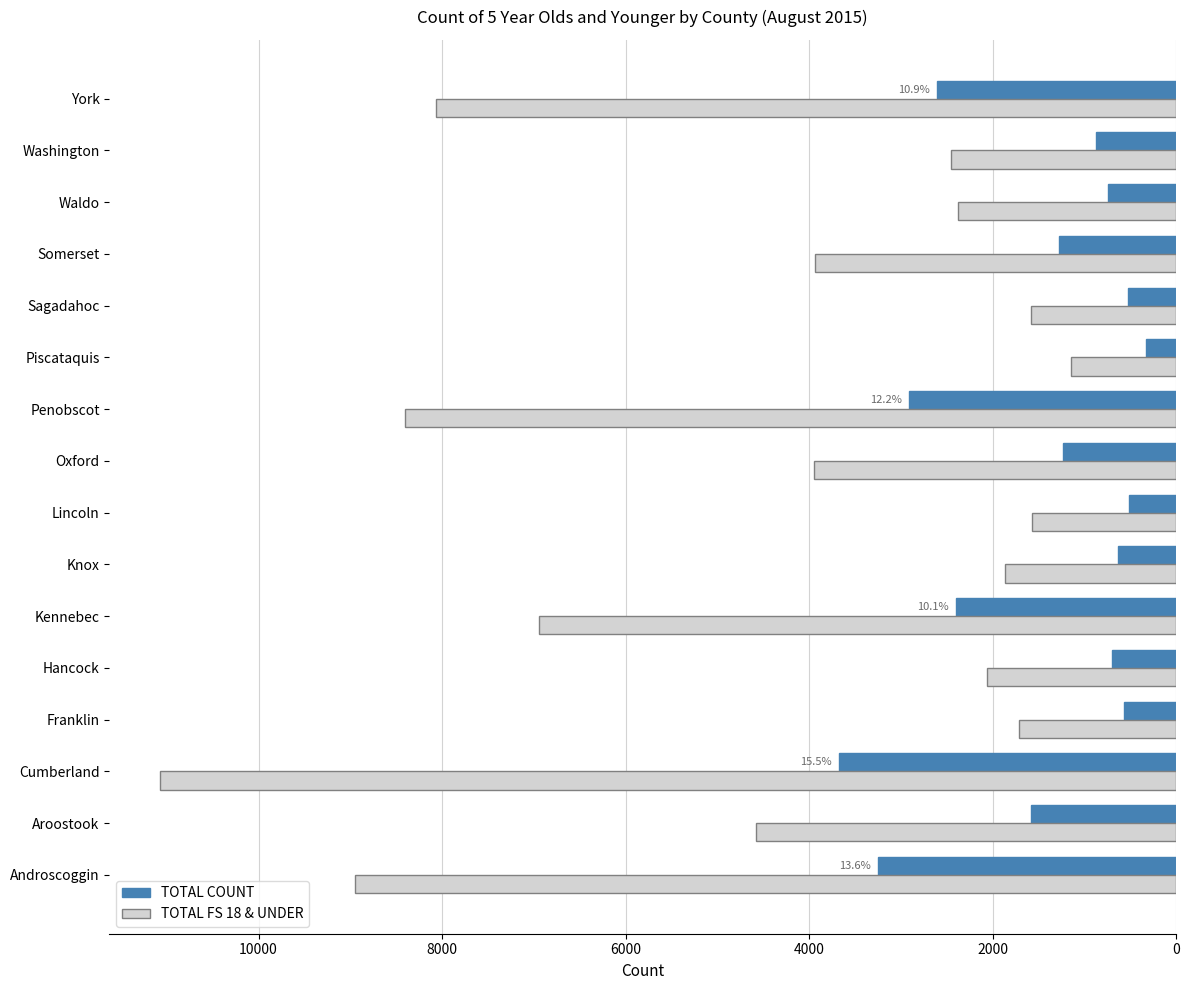

What is the spread (max minus min) of values at Androscoggin?

5704